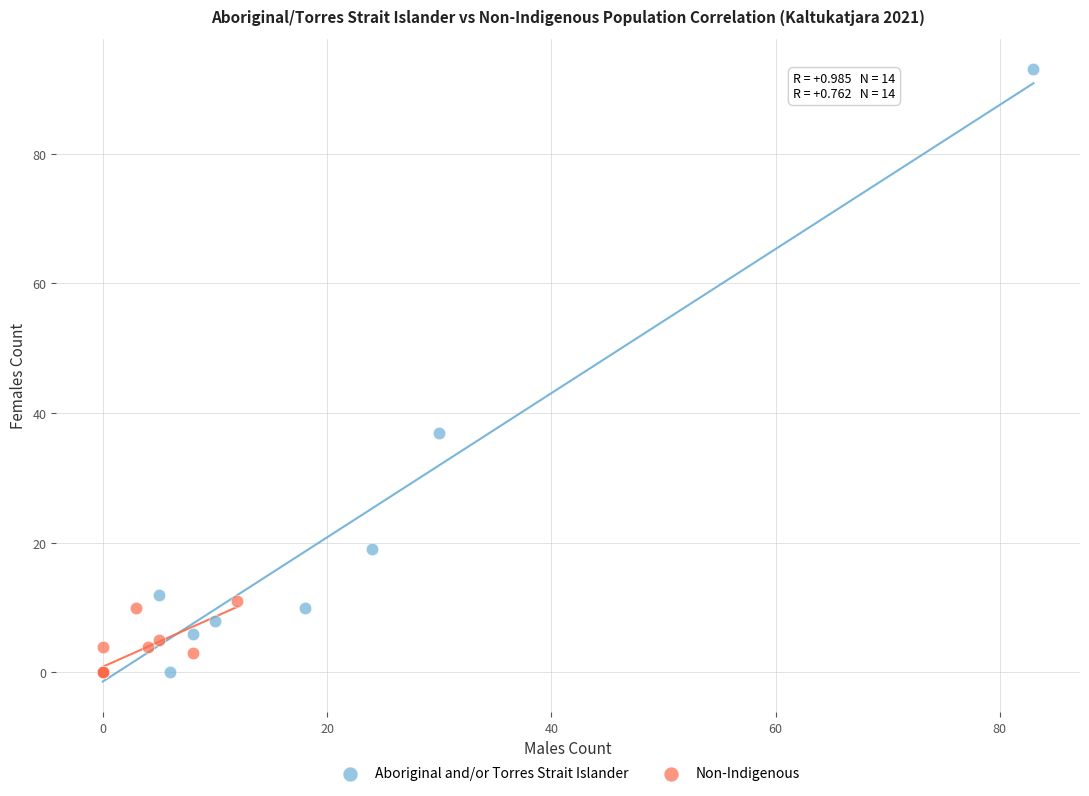

Which series reaches the maximum Y coordinate?

Aboriginal and/or Torres Strait Islander